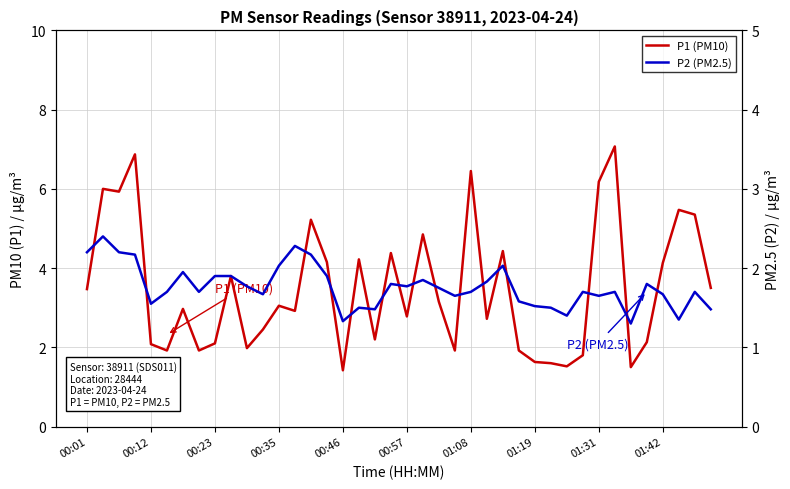

What is the value of the P2 (PM2.5) point at the 14th from the left?

2.3